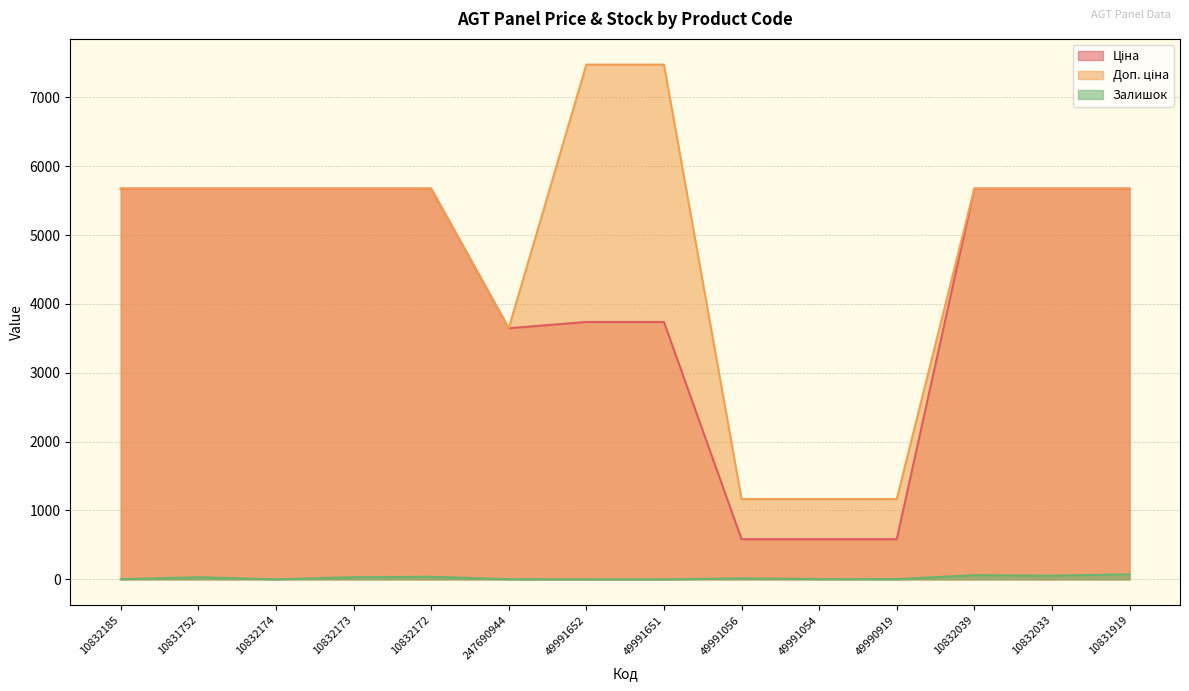

What is the difference between the maximum and minimum values in the Доп. ціна series?

6309.5